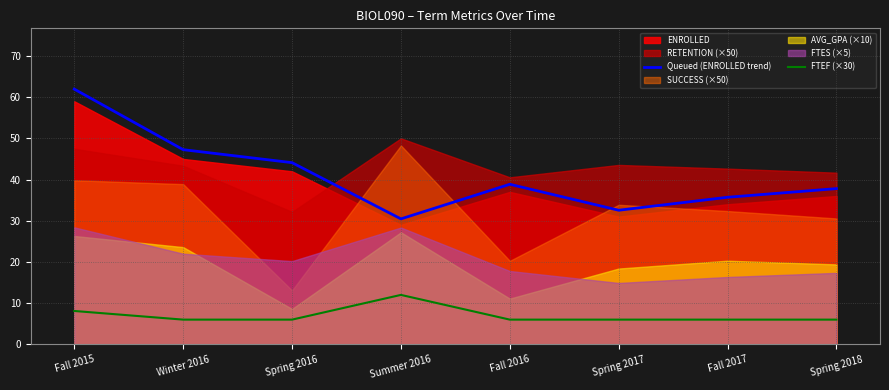

True or false: Queued (ENROLLED trend) and FTEF (×30) cross at least once.

False